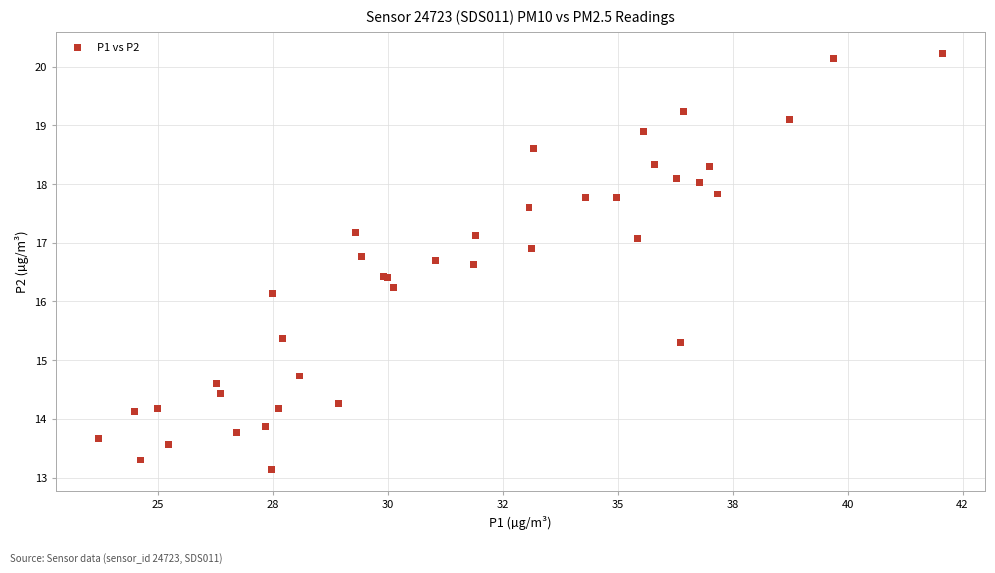

What Y value in the scatter plot is closest to 16?

16.1